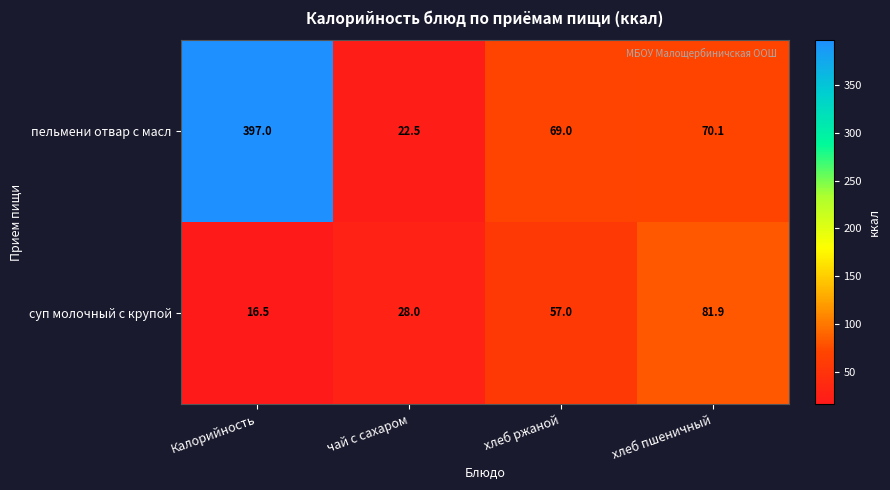

What is the difference between the highest and lowest values at хлеб пшеничный?

11.8